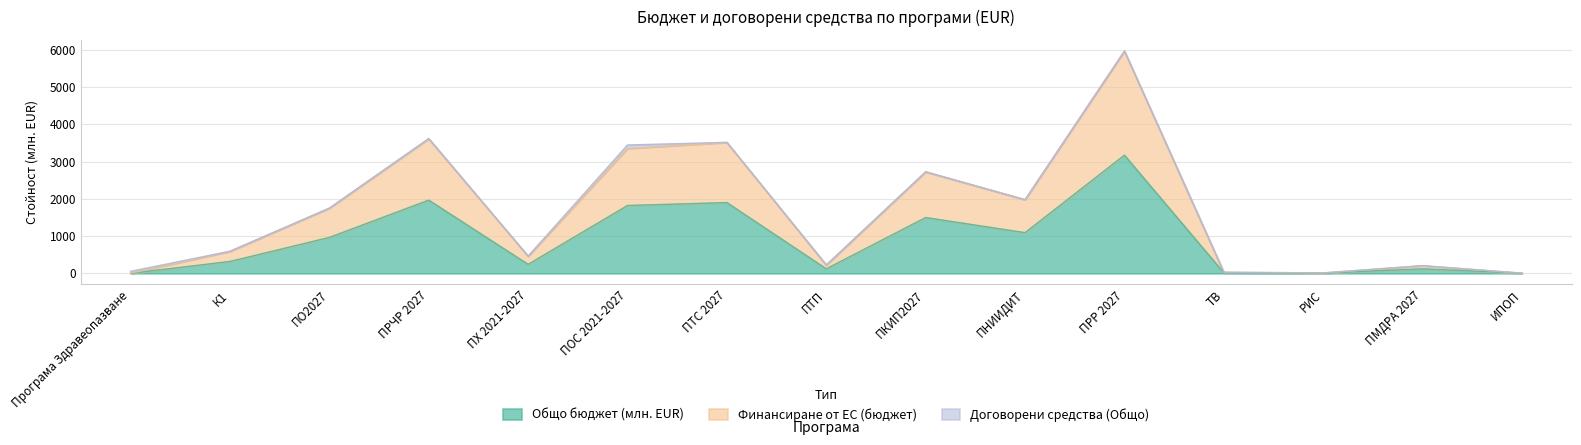

Which series has the widest spread of values?

Финансиране от ЕС (бюджет)